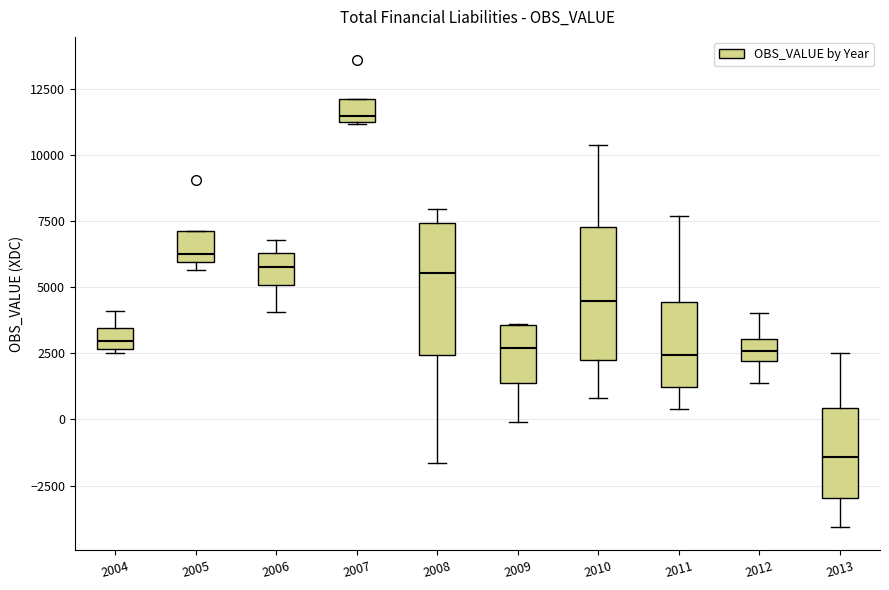

Where does the lower whisker of the box at x = 2012 end on the y-axis? The values are not printed on the chart, so give them approximately, as read against the axis.

1500